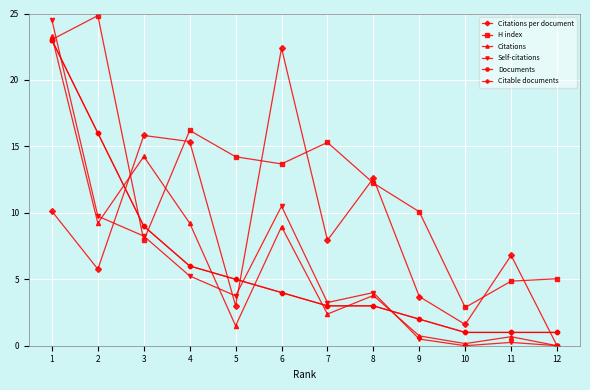

Which category has the lowest value in the Self-citations series?

10